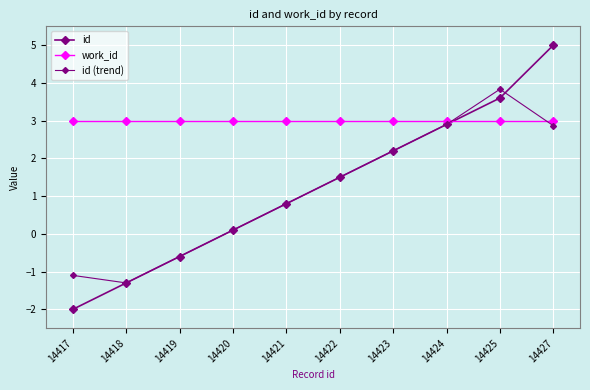

How many intersections are there between id (trend) and id?

3